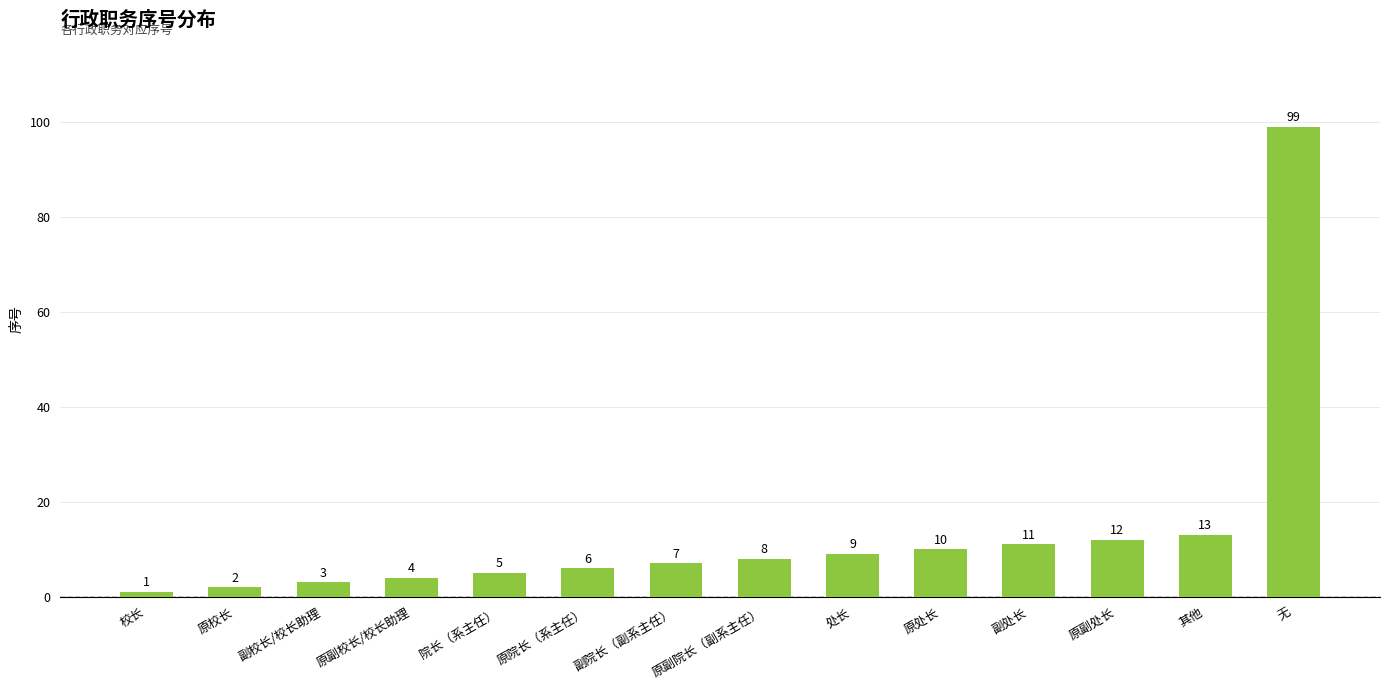

Rank the categories by value from highest to lowest.

无, 其他, 原副处长, 副处长, 原处长, 处长, 原副院长（副系主任）, 副院长（副系主任）, 原院长（系主任）, 院长（系主任）, 原副校长/校长助理, 副校长/校长助理, 原校长, 校长